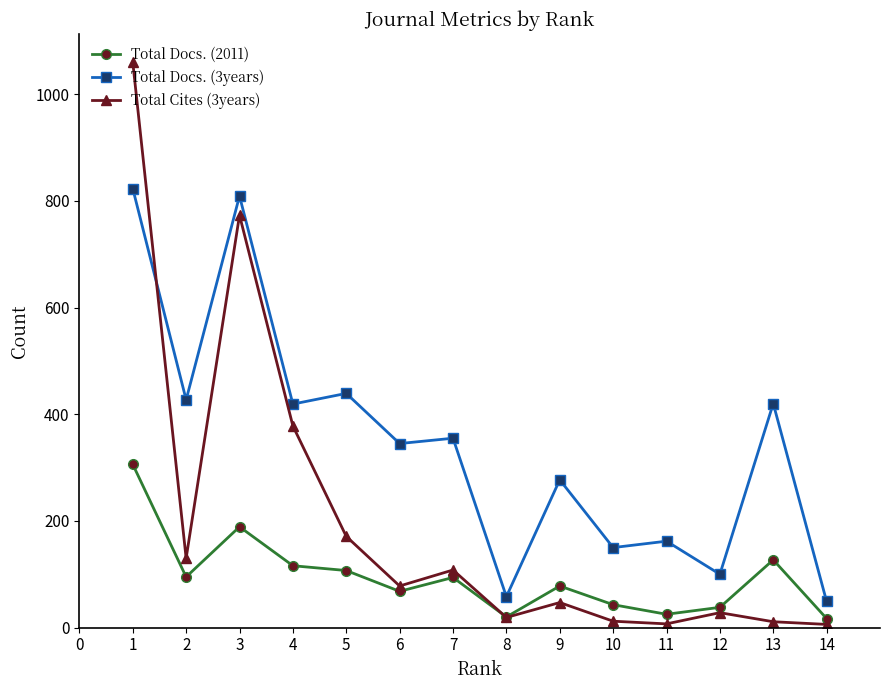

After their last crossing, which series has the higher values: Total Docs. (3years) or Total Cites (3years)?

Total Docs. (3years)